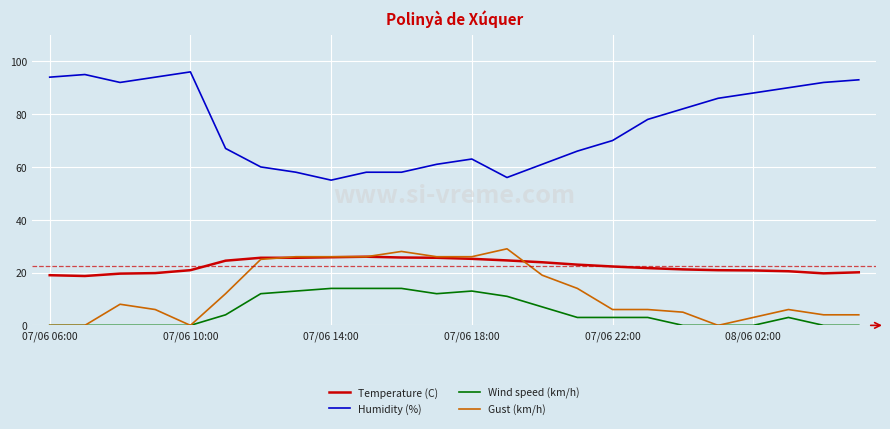

What is the difference between the maximum and minimum values in the Wind speed (km/h) series?

14.0